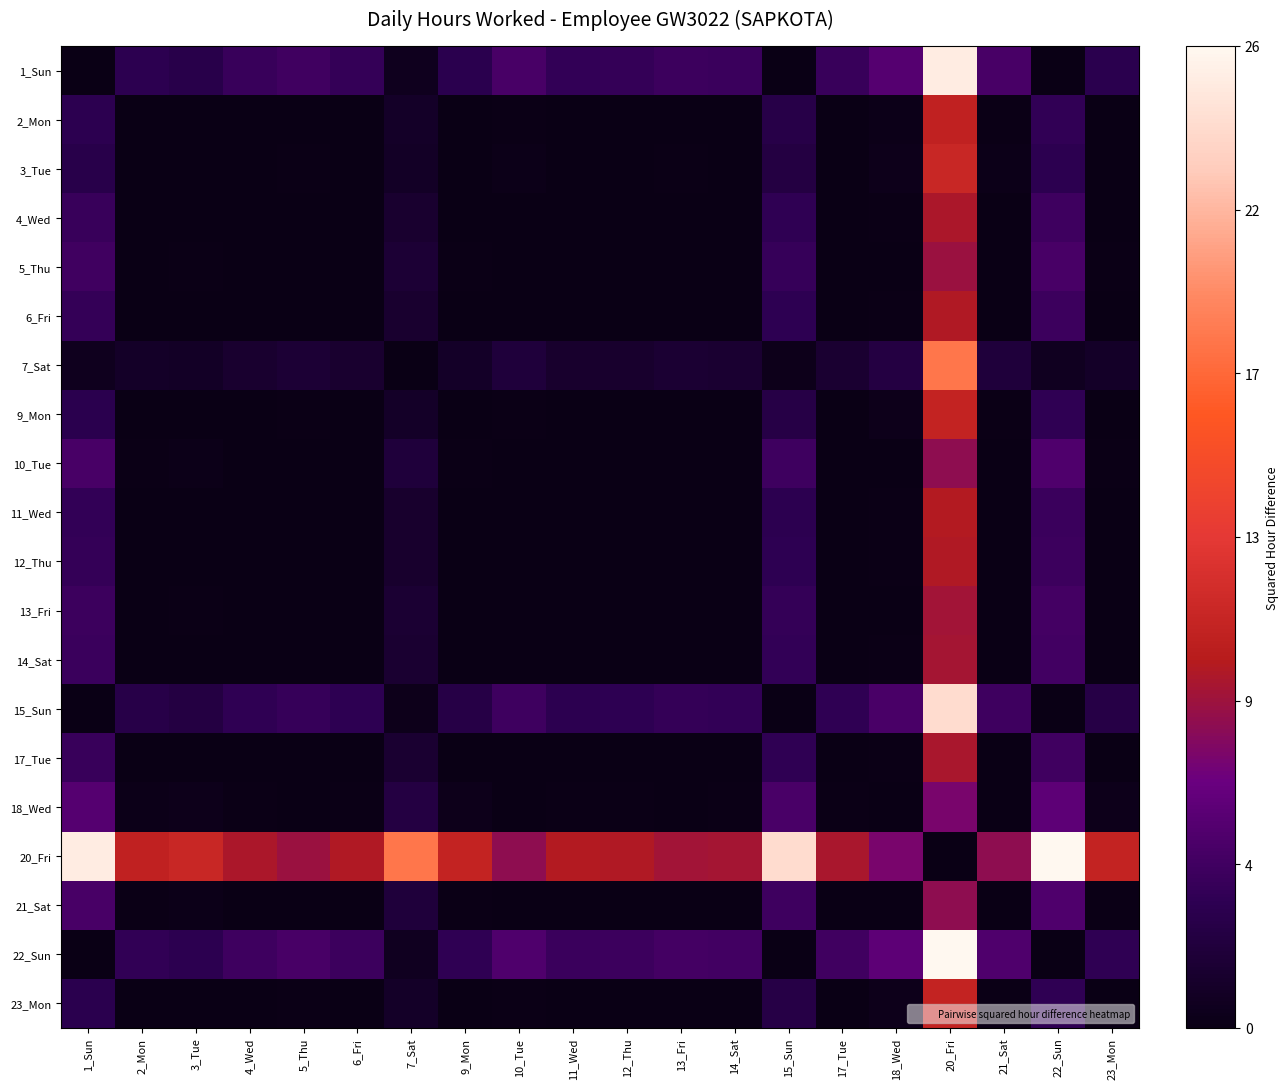

Reading right to left, what are all the values shown in this chart?

1_Sun: 23_Mon=3.1	22_Sun=0.0	21_Sat=4.8	20_Fri=25.2	18_Wed=5.4	17_Tue=3.9	15_Sun=0.0	14_Sat=4.0	13_Fri=4.2	12_Thu=3.7	11_Wed=3.6	10_Tue=4.7	9_Mon=3.1	7_Sat=0.5	6_Fri=3.8	5_Thu=4.3	4_Wed=3.9	3_Tue=2.9	2_Mon=3.2	1_Sun=0.0
2_Mon: 23_Mon=0.0	22_Sun=3.5	21_Sat=0.2	20_Fri=10.5	18_Wed=0.3	17_Tue=0.0	15_Sun=2.8	14_Sat=0.1	13_Fri=0.1	12_Thu=0.0	11_Wed=0.0	10_Tue=0.2	9_Mon=0.0	7_Sat=1.1	6_Fri=0.0	5_Thu=0.1	4_Wed=0.0	3_Tue=0.0	2_Mon=0.0	1_Sun=3.2
3_Tue: 23_Mon=0.0	22_Sun=3.2	21_Sat=0.2	20_Fri=11.0	18_Wed=0.4	17_Tue=0.1	15_Sun=2.5	14_Sat=0.1	13_Fri=0.1	12_Thu=0.1	11_Wed=0.0	10_Tue=0.2	9_Mon=0.0	7_Sat=0.9	6_Fri=0.1	5_Thu=0.1	4_Wed=0.1	3_Tue=0.0	2_Mon=0.0	1_Sun=2.9
4_Wed: 23_Mon=0.0	22_Sun=4.2	21_Sat=0.0	20_Fri=9.3	18_Wed=0.1	17_Tue=0.0	15_Sun=3.4	14_Sat=0.0	13_Fri=0.0	12_Thu=0.0	11_Wed=0.0	10_Tue=0.0	9_Mon=0.0	7_Sat=1.5	6_Fri=0.0	5_Thu=0.0	4_Wed=0.0	3_Tue=0.1	2_Mon=0.0	1_Sun=3.9
5_Thu: 23_Mon=0.1	22_Sun=4.7	21_Sat=0.0	20_Fri=8.6	18_Wed=0.1	17_Tue=0.0	15_Sun=3.8	14_Sat=0.0	13_Fri=0.0	12_Thu=0.0	11_Wed=0.0	10_Tue=0.0	9_Mon=0.1	7_Sat=1.8	6_Fri=0.0	5_Thu=0.0	4_Wed=0.0	3_Tue=0.1	2_Mon=0.1	1_Sun=4.3
6_Fri: 23_Mon=0.0	22_Sun=4.1	21_Sat=0.1	20_Fri=9.5	18_Wed=0.2	17_Tue=0.0	15_Sun=3.3	14_Sat=0.0	13_Fri=0.0	12_Thu=0.0	11_Wed=0.0	10_Tue=0.1	9_Mon=0.0	7_Sat=1.4	6_Fri=0.0	5_Thu=0.0	4_Wed=0.0	3_Tue=0.1	2_Mon=0.0	1_Sun=3.8
7_Sat: 23_Mon=1.0	22_Sun=0.7	21_Sat=2.1	20_Fri=18.3	18_Wed=2.5	17_Tue=1.5	15_Sun=0.4	14_Sat=1.6	13_Fri=1.7	12_Thu=1.4	11_Wed=1.4	10_Tue=2.0	9_Mon=1.0	7_Sat=0.0	6_Fri=1.4	5_Thu=1.8	4_Wed=1.5	3_Tue=0.9	2_Mon=1.1	1_Sun=0.5
9_Mon: 23_Mon=0.0	22_Sun=3.4	21_Sat=0.2	20_Fri=10.6	18_Wed=0.3	17_Tue=0.0	15_Sun=2.7	14_Sat=0.1	13_Fri=0.1	12_Thu=0.0	11_Wed=0.0	10_Tue=0.2	9_Mon=0.0	7_Sat=1.0	6_Fri=0.0	5_Thu=0.1	4_Wed=0.0	3_Tue=0.0	2_Mon=0.0	1_Sun=3.1
10_Tue: 23_Mon=0.2	22_Sun=5.1	21_Sat=0.0	20_Fri=8.1	18_Wed=0.0	17_Tue=0.0	15_Sun=4.2	14_Sat=0.0	13_Fri=0.0	12_Thu=0.1	11_Wed=0.1	10_Tue=0.0	9_Mon=0.2	7_Sat=2.0	6_Fri=0.1	5_Thu=0.0	4_Wed=0.0	3_Tue=0.2	2_Mon=0.2	1_Sun=4.7
11_Wed: 23_Mon=0.0	22_Sun=4.0	21_Sat=0.1	20_Fri=9.7	18_Wed=0.2	17_Tue=0.0	15_Sun=3.2	14_Sat=0.0	13_Fri=0.0	12_Thu=0.0	11_Wed=0.0	10_Tue=0.1	9_Mon=0.0	7_Sat=1.4	6_Fri=0.0	5_Thu=0.0	4_Wed=0.0	3_Tue=0.0	2_Mon=0.0	1_Sun=3.6
12_Thu: 23_Mon=0.0	22_Sun=4.1	21_Sat=0.1	20_Fri=9.5	18_Wed=0.2	17_Tue=0.0	15_Sun=3.3	14_Sat=0.0	13_Fri=0.0	12_Thu=0.0	11_Wed=0.0	10_Tue=0.1	9_Mon=0.0	7_Sat=1.4	6_Fri=0.0	5_Thu=0.0	4_Wed=0.0	3_Tue=0.1	2_Mon=0.0	1_Sun=3.7
13_Fri: 23_Mon=0.1	22_Sun=4.5	21_Sat=0.0	20_Fri=8.9	18_Wed=0.1	17_Tue=0.0	15_Sun=3.7	14_Sat=0.0	13_Fri=0.0	12_Thu=0.0	11_Wed=0.0	10_Tue=0.0	9_Mon=0.1	7_Sat=1.7	6_Fri=0.0	5_Thu=0.0	4_Wed=0.0	3_Tue=0.1	2_Mon=0.1	1_Sun=4.2
14_Sat: 23_Mon=0.1	22_Sun=4.4	21_Sat=0.0	20_Fri=9.1	18_Wed=0.1	17_Tue=0.0	15_Sun=3.6	14_Sat=0.0	13_Fri=0.0	12_Thu=0.0	11_Wed=0.0	10_Tue=0.0	9_Mon=0.1	7_Sat=1.6	6_Fri=0.0	5_Thu=0.0	4_Wed=0.0	3_Tue=0.1	2_Mon=0.1	1_Sun=4.0
15_Sun: 23_Mon=2.7	22_Sun=0.0	21_Sat=4.2	20_Fri=24.0	18_Wed=4.9	17_Tue=3.5	15_Sun=0.0	14_Sat=3.6	13_Fri=3.7	12_Thu=3.3	11_Wed=3.2	10_Tue=4.2	9_Mon=2.7	7_Sat=0.4	6_Fri=3.3	5_Thu=3.8	4_Wed=3.4	3_Tue=2.5	2_Mon=2.8	1_Sun=0.0
17_Tue: 23_Mon=0.0	22_Sun=4.3	21_Sat=0.0	20_Fri=9.2	18_Wed=0.1	17_Tue=0.0	15_Sun=3.5	14_Sat=0.0	13_Fri=0.0	12_Thu=0.0	11_Wed=0.0	10_Tue=0.0	9_Mon=0.0	7_Sat=1.5	6_Fri=0.0	5_Thu=0.0	4_Wed=0.0	3_Tue=0.1	2_Mon=0.0	1_Sun=3.9
18_Wed: 23_Mon=0.3	22_Sun=5.9	21_Sat=0.0	20_Fri=7.2	18_Wed=0.0	17_Tue=0.1	15_Sun=4.9	14_Sat=0.1	13_Fri=0.1	12_Thu=0.2	11_Wed=0.2	10_Tue=0.0	9_Mon=0.3	7_Sat=2.5	6_Fri=0.2	5_Thu=0.1	4_Wed=0.1	3_Tue=0.4	2_Mon=0.3	1_Sun=5.4
20_Fri: 23_Mon=10.6	22_Sun=26.1	21_Sat=8.1	20_Fri=0.0	18_Wed=7.2	17_Tue=9.2	15_Sun=24.0	14_Sat=9.1	13_Fri=8.9	12_Thu=9.5	11_Wed=9.7	10_Tue=8.1	9_Mon=10.6	7_Sat=18.3	6_Fri=9.5	5_Thu=8.6	4_Wed=9.3	3_Tue=11.0	2_Mon=10.5	1_Sun=25.2
21_Sat: 23_Mon=0.2	22_Sun=5.2	21_Sat=0.0	20_Fri=8.1	18_Wed=0.0	17_Tue=0.0	15_Sun=4.2	14_Sat=0.0	13_Fri=0.0	12_Thu=0.1	11_Wed=0.1	10_Tue=0.0	9_Mon=0.2	7_Sat=2.1	6_Fri=0.1	5_Thu=0.0	4_Wed=0.0	3_Tue=0.2	2_Mon=0.2	1_Sun=4.8
22_Sun: 23_Mon=3.4	22_Sun=0.0	21_Sat=5.2	20_Fri=26.1	18_Wed=5.9	17_Tue=4.3	15_Sun=0.0	14_Sat=4.4	13_Fri=4.5	12_Thu=4.1	11_Wed=4.0	10_Tue=5.1	9_Mon=3.4	7_Sat=0.7	6_Fri=4.1	5_Thu=4.7	4_Wed=4.2	3_Tue=3.2	2_Mon=3.5	1_Sun=0.0
23_Mon: 23_Mon=0.0	22_Sun=3.4	21_Sat=0.2	20_Fri=10.6	18_Wed=0.3	17_Tue=0.0	15_Sun=2.7	14_Sat=0.1	13_Fri=0.1	12_Thu=0.0	11_Wed=0.0	10_Tue=0.2	9_Mon=0.0	7_Sat=1.0	6_Fri=0.0	5_Thu=0.1	4_Wed=0.0	3_Tue=0.0	2_Mon=0.0	1_Sun=3.1